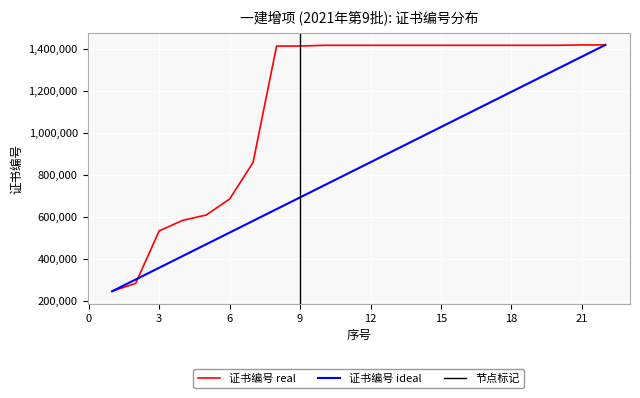

Is it true that 序号 (ideal) equals 860524.5 at 12?

True